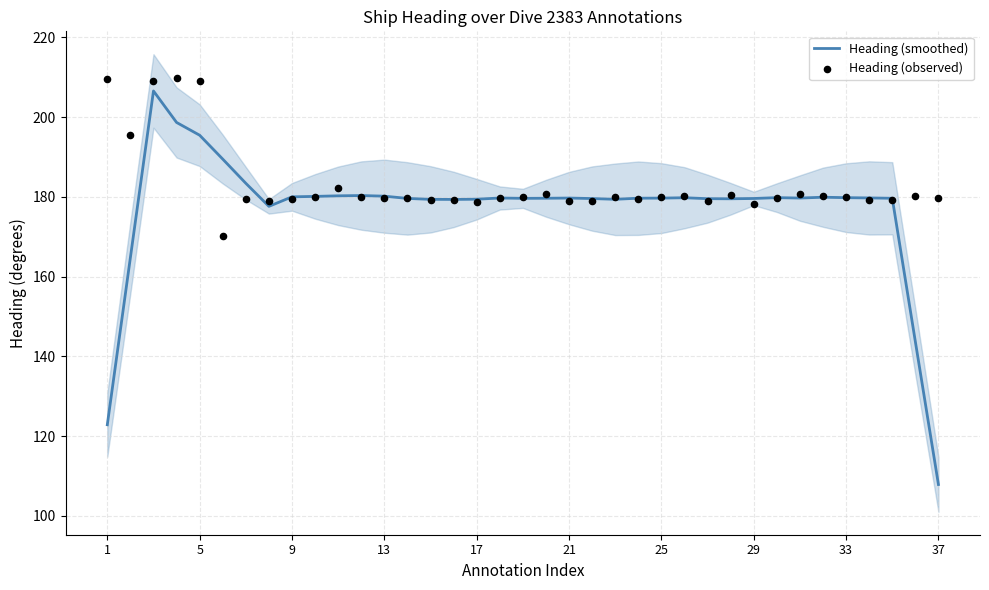

Which series has the largest Y range (max minus min)?

Heading (smoothed)